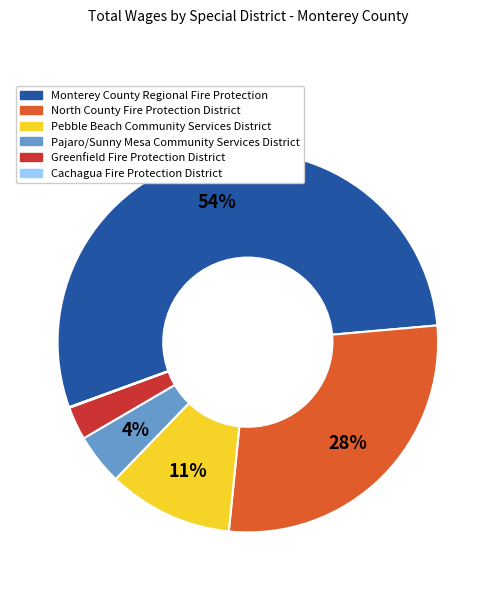

Which category has the biggest portion of the pie?

Monterey County Regional Fire Protection